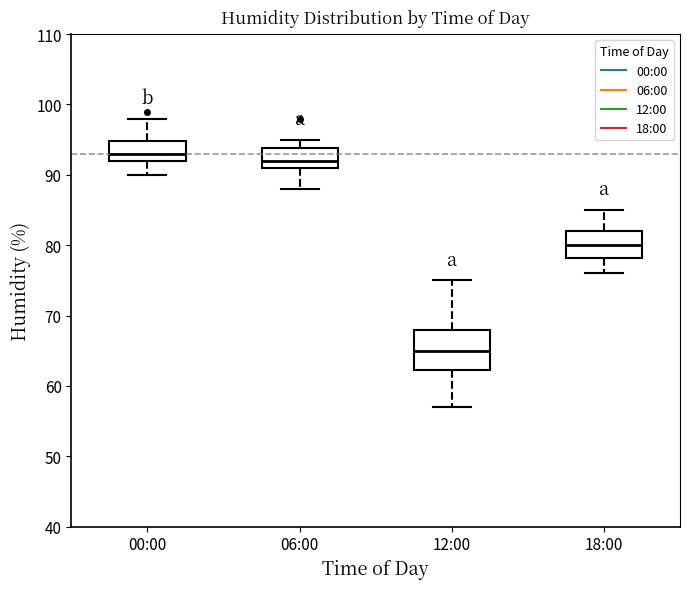

Reading left to right, read every box against the y-axis: the position of its median line, the range the box covers, and the ends of its whiskers. The values are not printed on the chart, so give them approximately, as read against the axis.

00:00: median 93, box 92 to 95, whiskers 90 to 98
06:00: median 92, box 91 to 94, whiskers 88 to 95
12:00: median 65, box 62 to 68, whiskers 57 to 75
18:00: median 80, box 78 to 82, whiskers 76 to 85